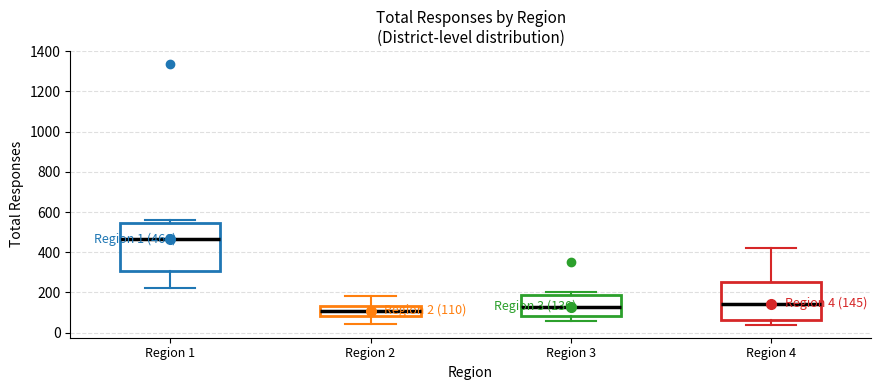

Comparing the boxes themselves (not the whiskers), which one is the tallest?

Region 1